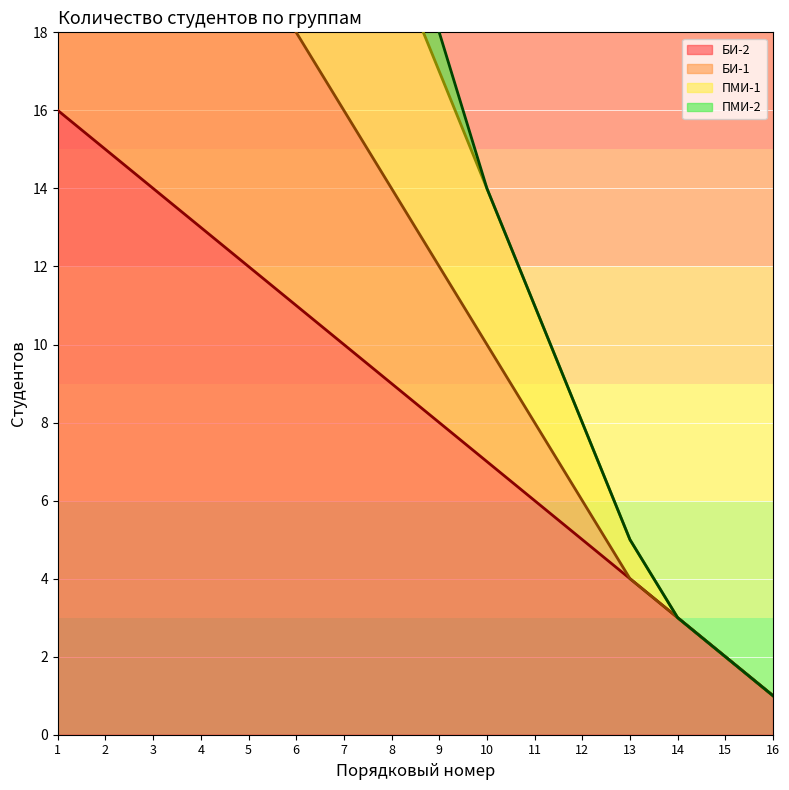

Rank the series at 15 from highest to lowest value.

БИ-2, БИ-1, ПМИ-1